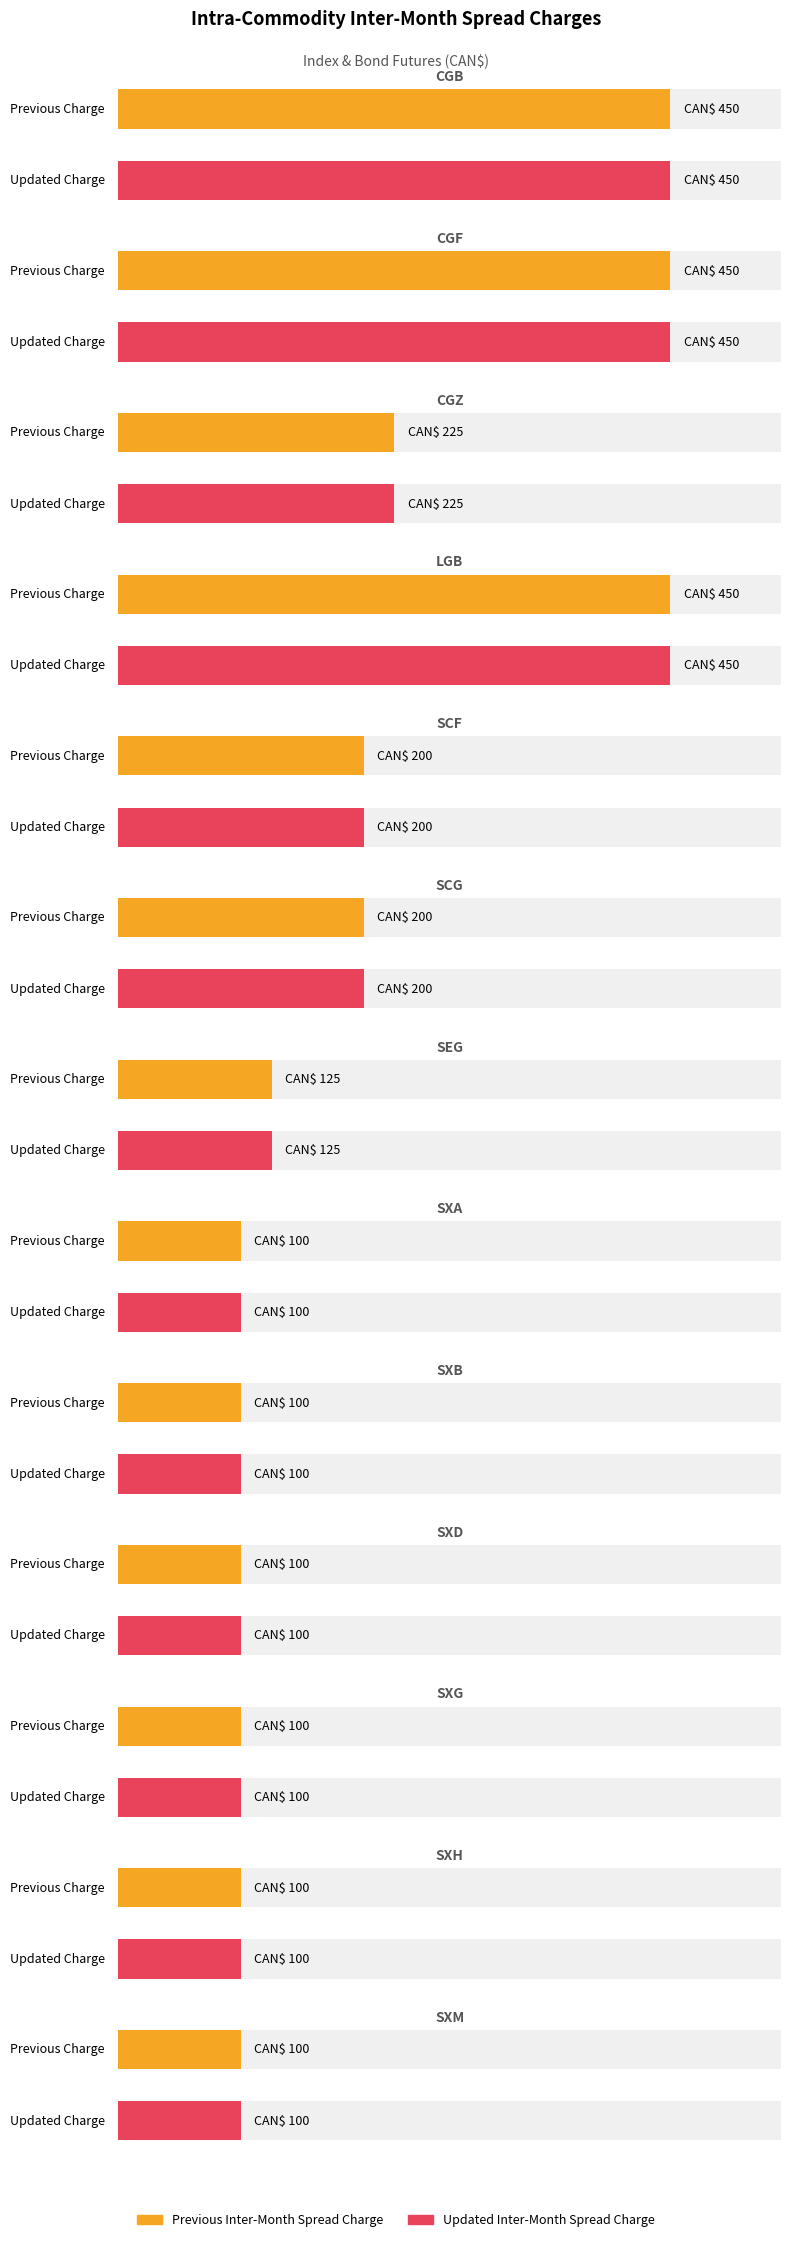

What is the approximate value of Previous Inter-Month Spread Charge at SXG, to the nearest 50?

100